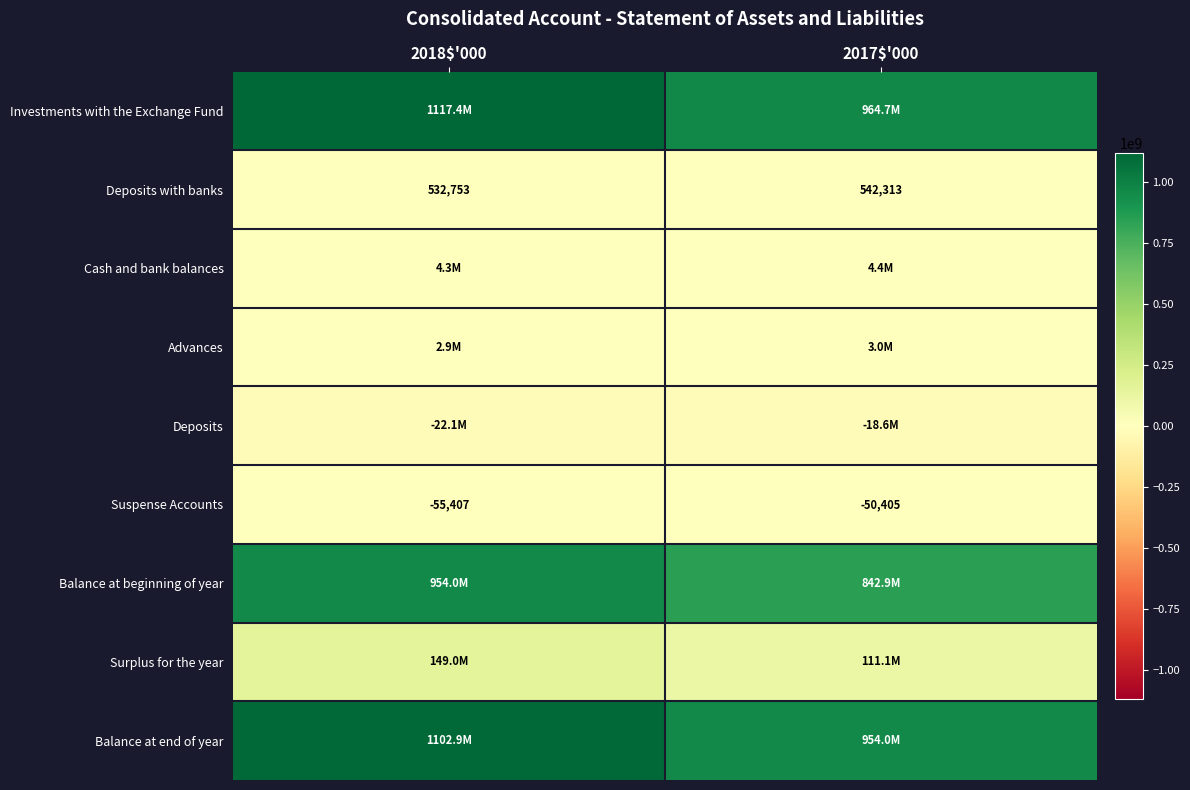

What is the sum of all Deposits with banks values?

1075066